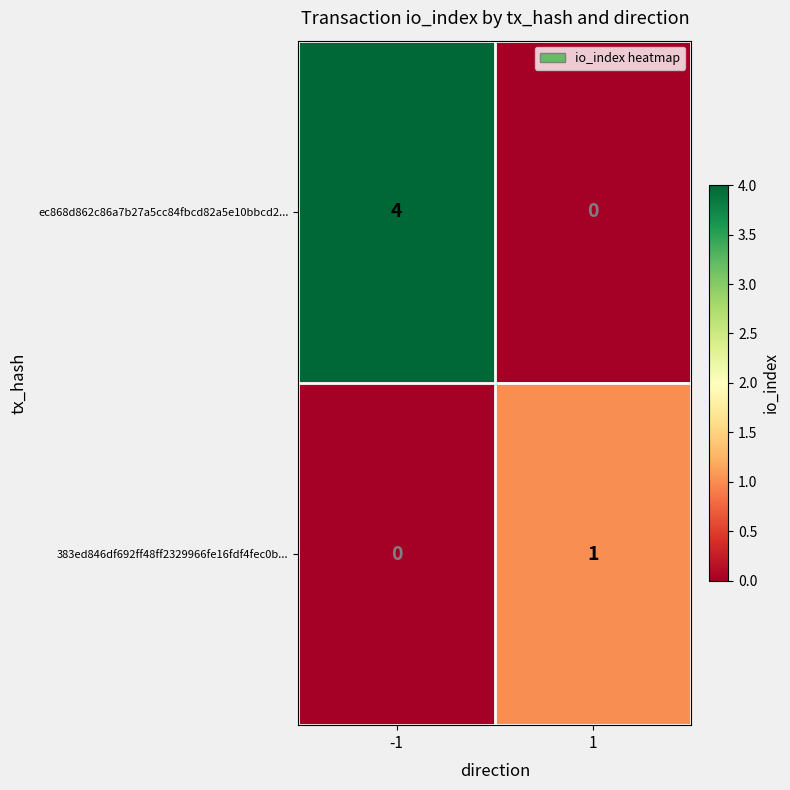

The ec868d862c86a7b27a5cc84fbcd82a5e10bbcd2... series shows -2 at 1. True or false?

False